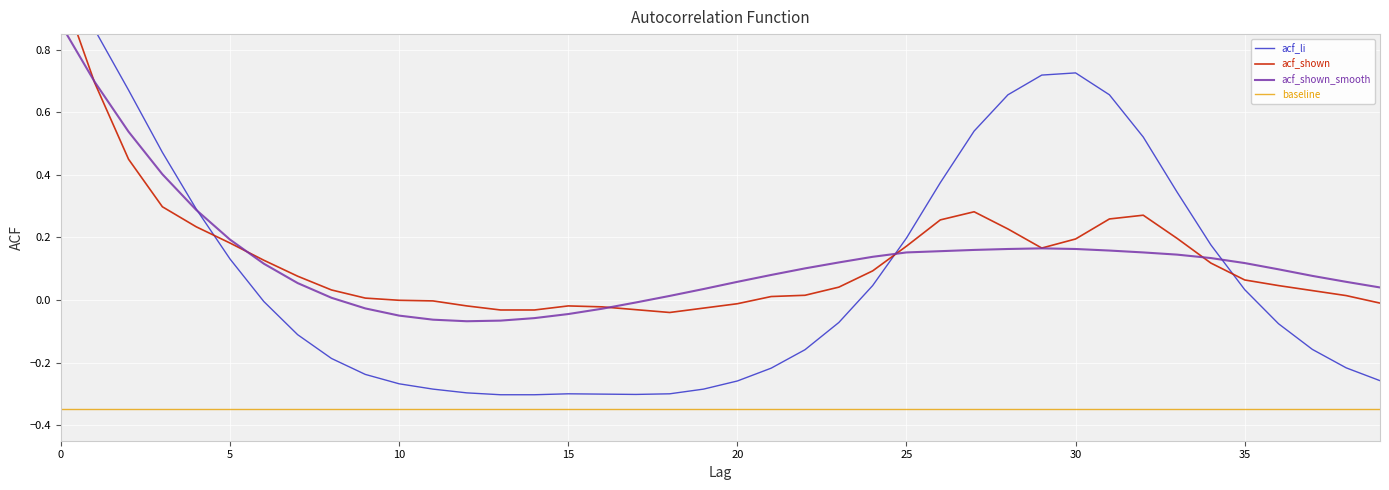

True or false: acf_shown has more than 1 interior local peaks.

True